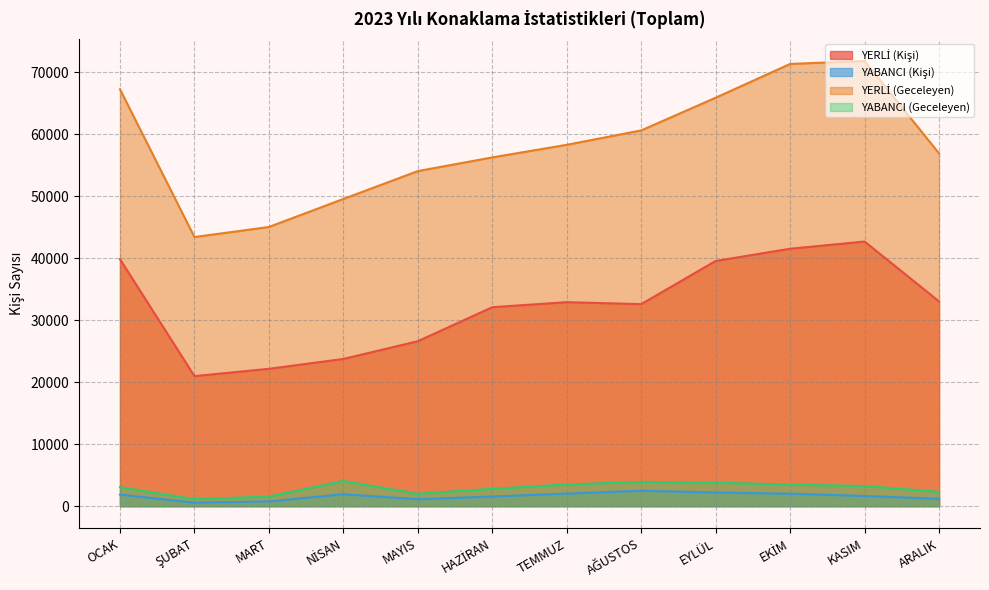

What is the spread (max minus min) of values at AĞUSTOS?

58159